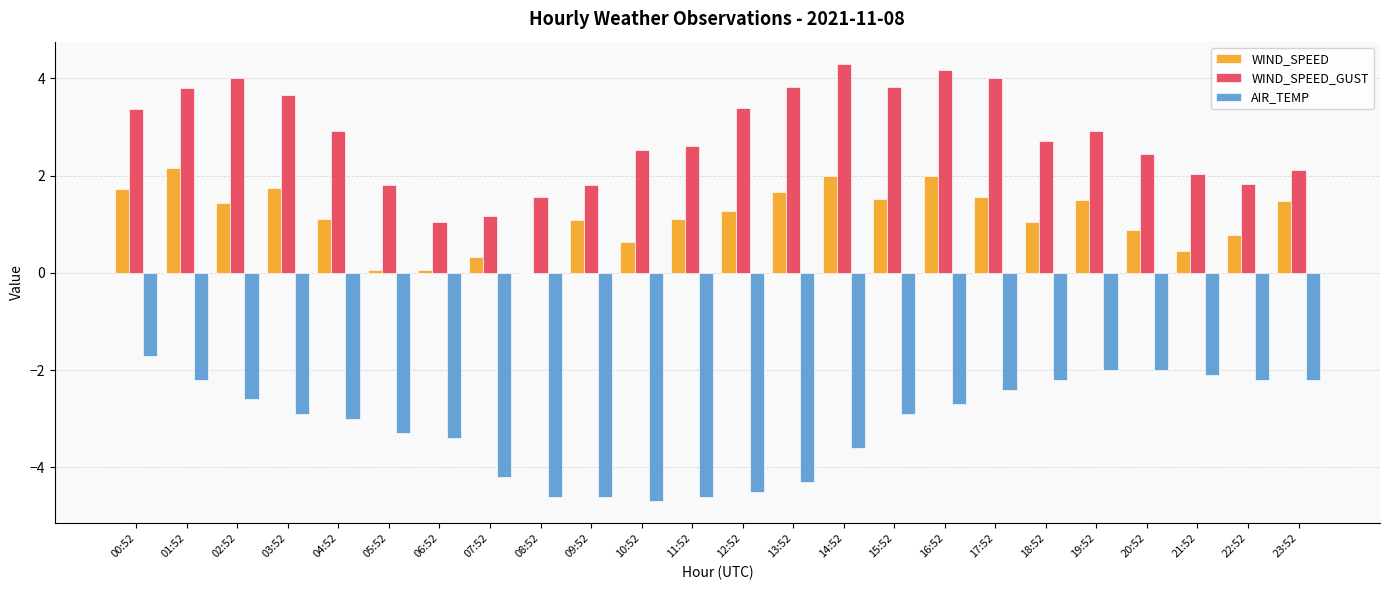

Is the value of WIND_SPEED at 16:52 greater than the value of WIND_SPEED_GUST at 00:52?

No